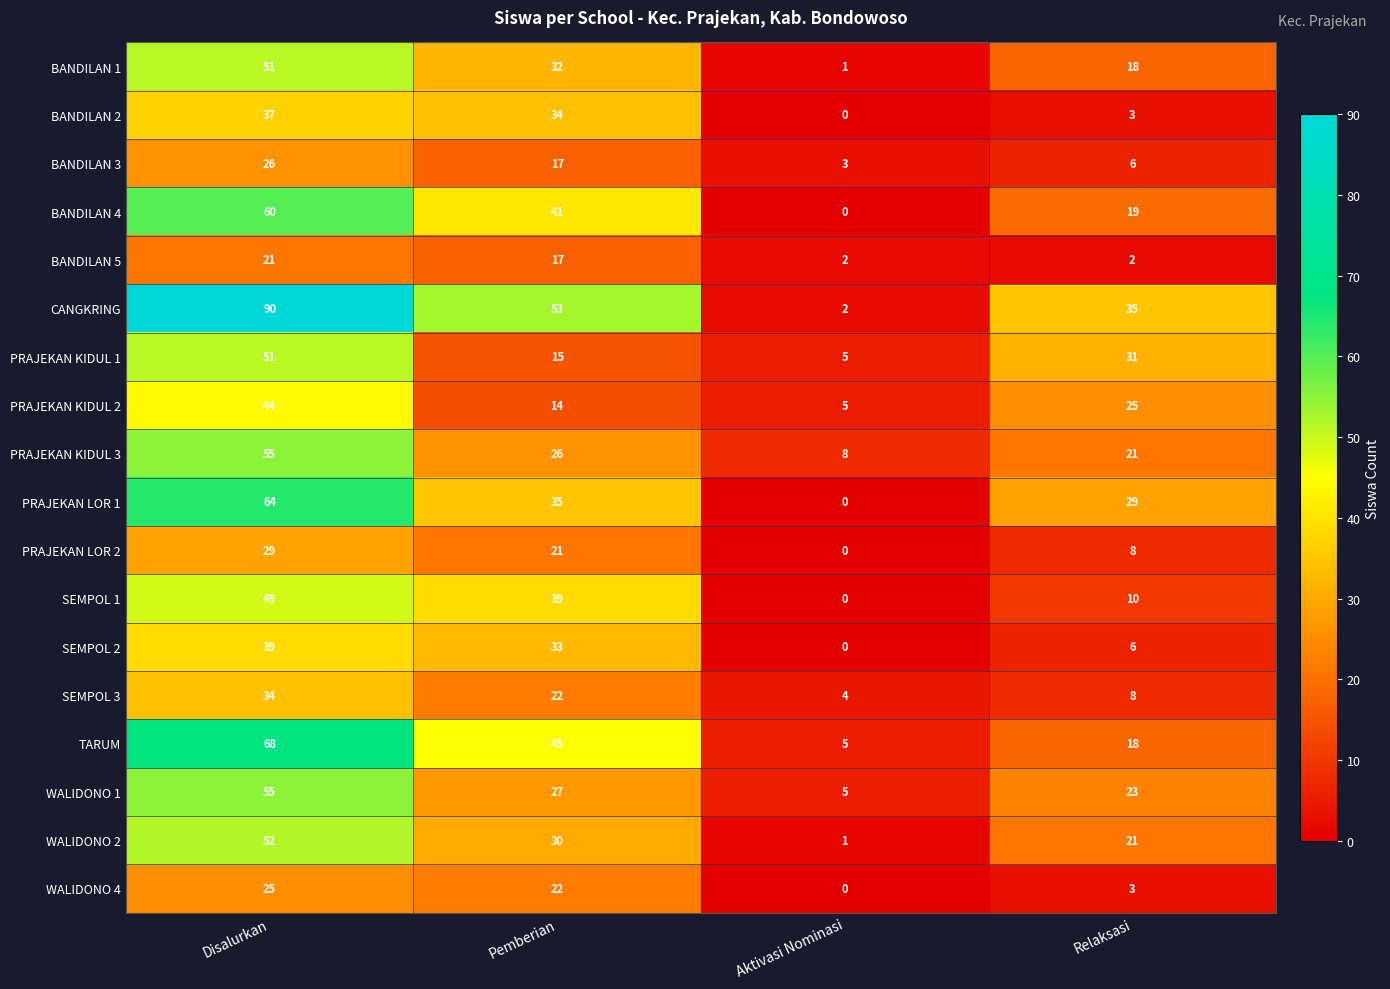

At which label is TARUM closest to 36?

Pemberian